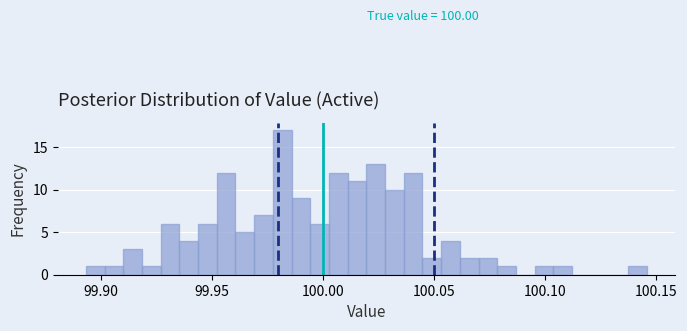

Read against the x-axis, roughly where is the centre of the tallest bar?

99.980